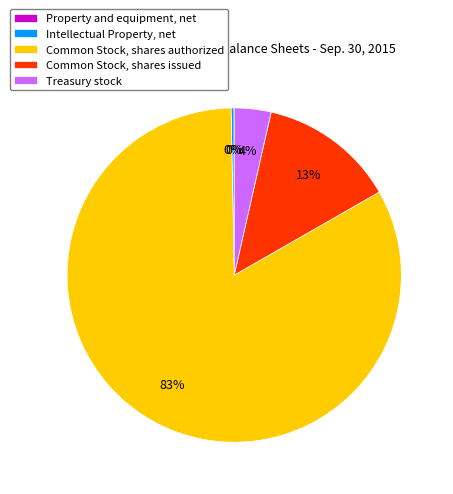

To the nearest percent, what portion does Common Stock, shares issued represent?

13%